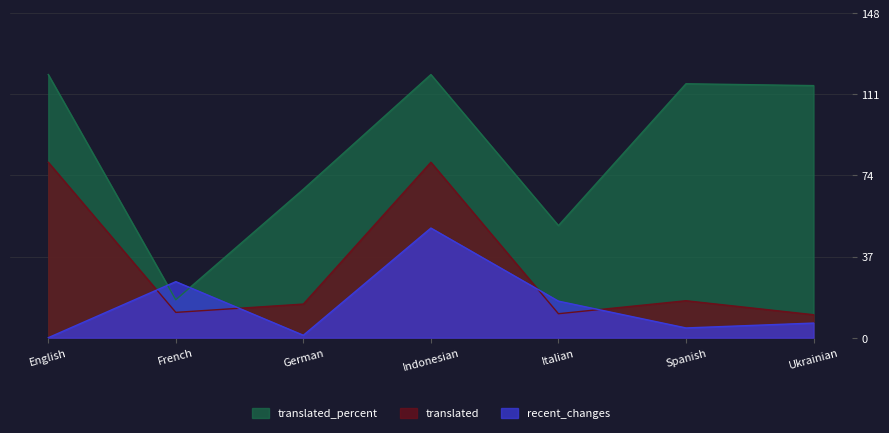

How many intersections are there between recent_changes and translated_percent?

2